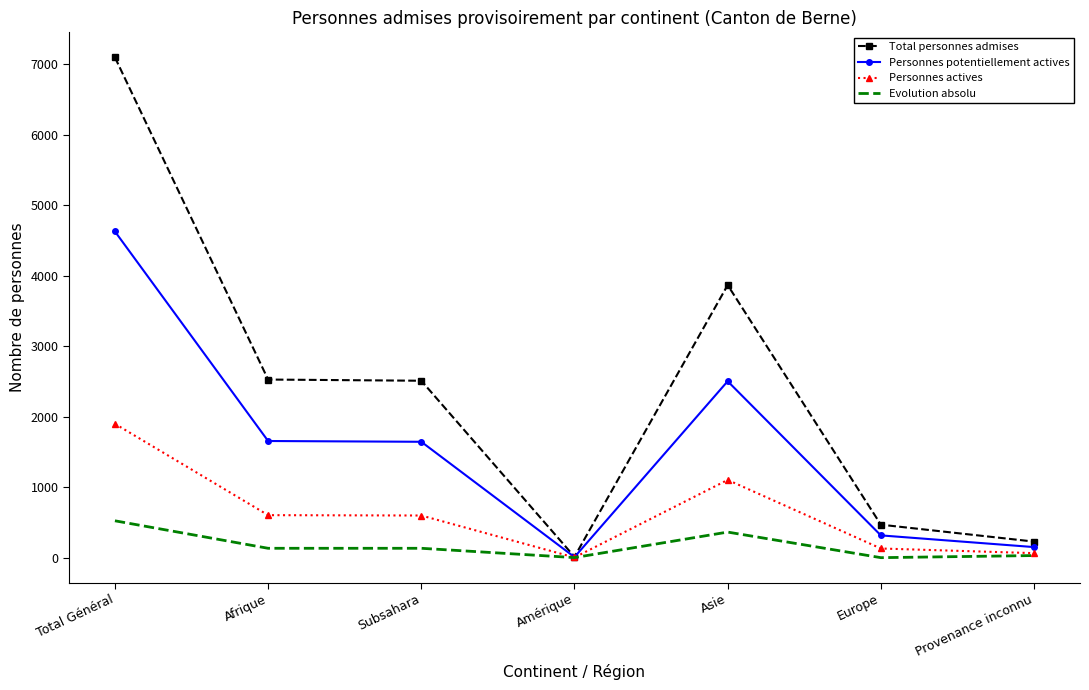

Rank the series by their average value, from lowest to highest.

Evolution absolu, Personnes actives, Personnes potentiellement actives, Total personnes admises